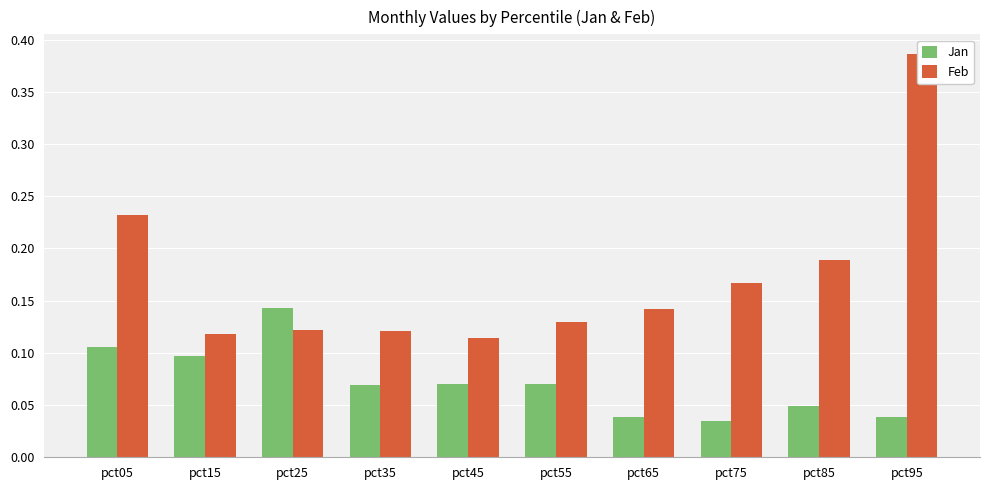

How many bars are there in each group?

2